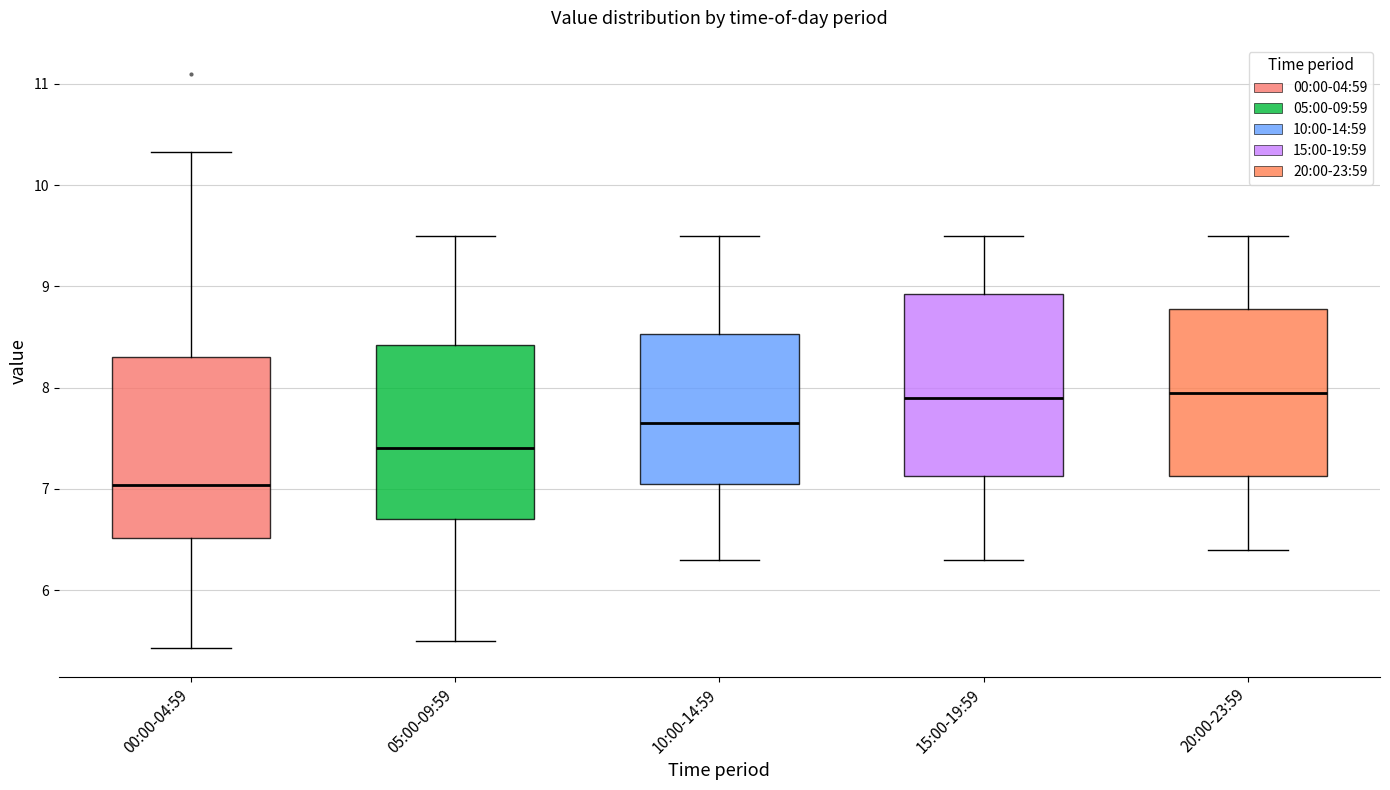

Where does the median line of the box for 20:00-23:59 sit on the y-axis? The values are not printed on the chart, so give them approximately, as read against the axis.

8.0